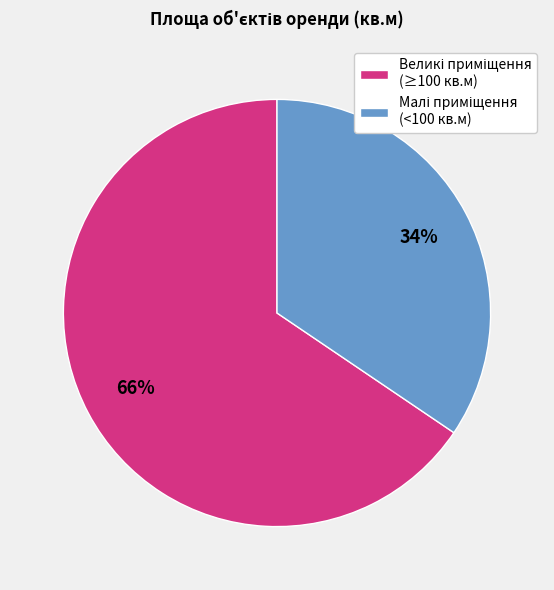

To the nearest percent, what is the average slice percentage?

50%